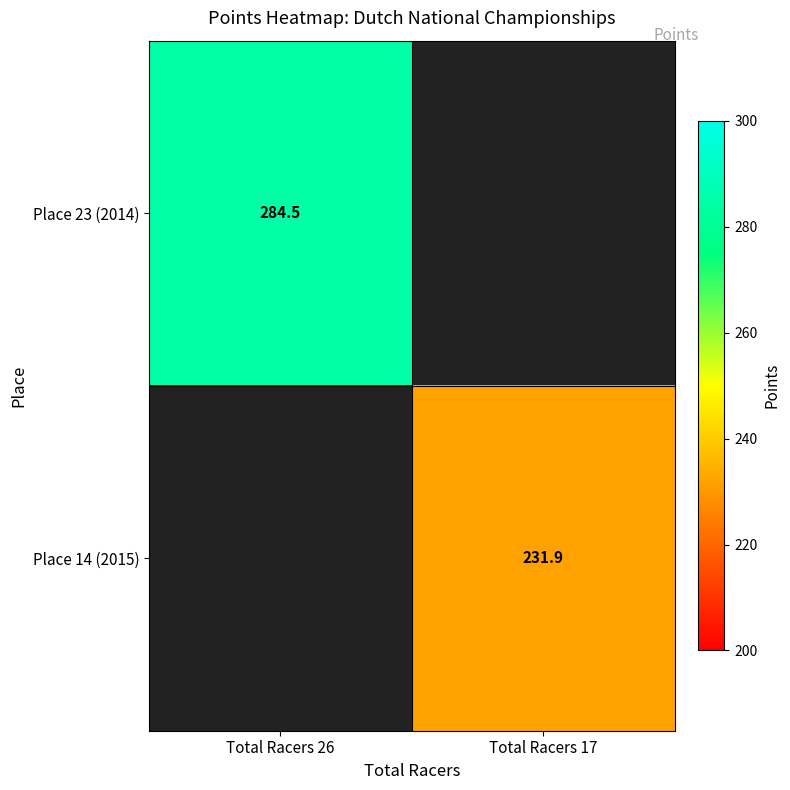

List the series in order of their peak value, highest first.

Place 23 (2014), Place 14 (2015)